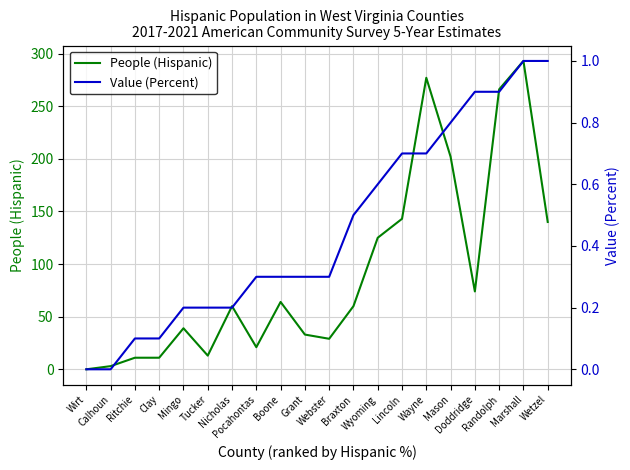

Reading right to left, transcribe all the data shown in this chart.

People (Hispanic): 140.0	293.0	266.0	74.0	202.0	277.0	143.0	125.0	60.0	29.0	33.0	64.0	21.0	60.0	13.0	39.0	11.0	11.0	3.0	0.0
Value (Percent): 1.0	1.0	0.9	0.9	0.8	0.7	0.7	0.6	0.5	0.3	0.3	0.3	0.3	0.2	0.2	0.2	0.1	0.1	0.0	0.0